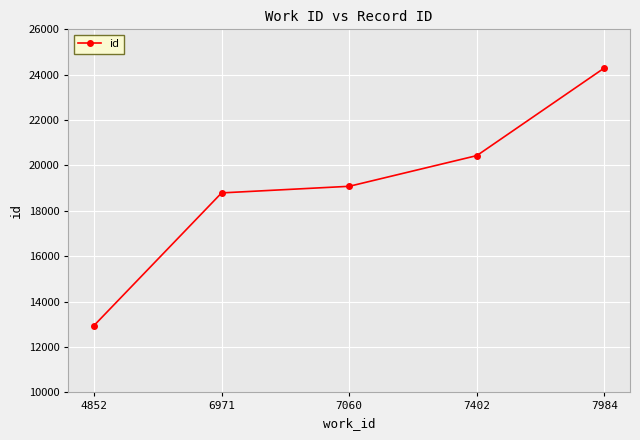

Does the chart display data point markers on the line(s)?

Yes